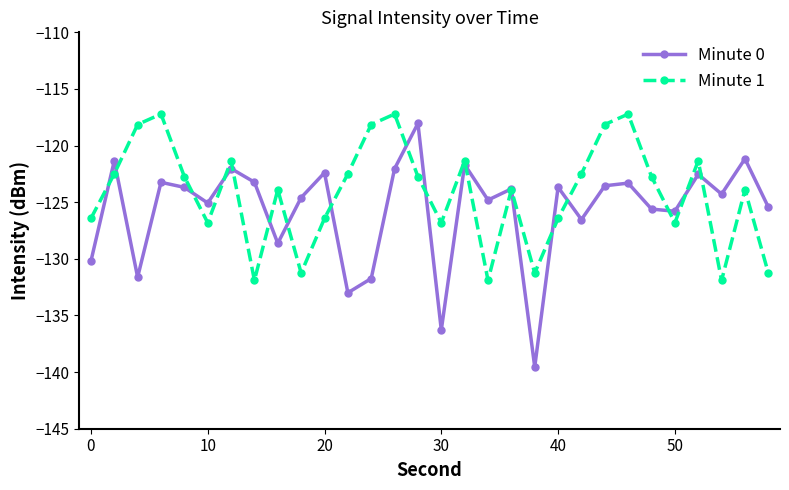

What is the value of the Minute 1 point at the 11th from the left?

-126.4